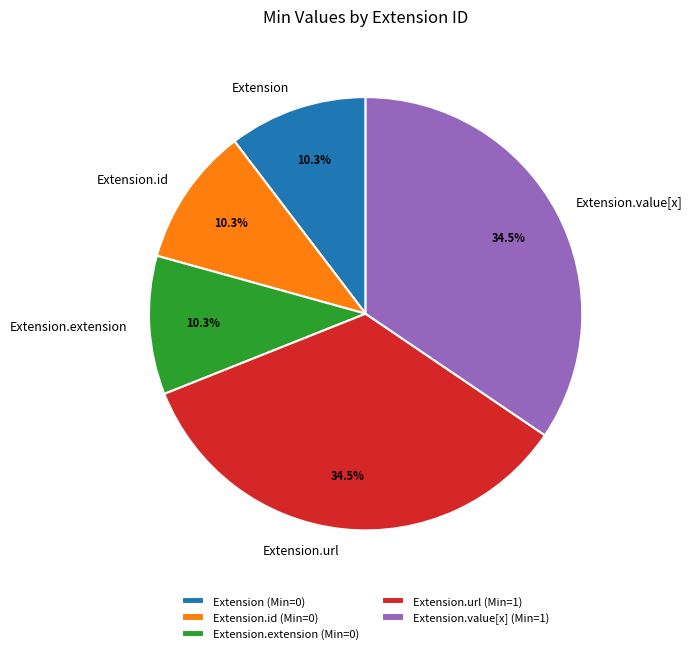

How many slices are in this pie chart?

5